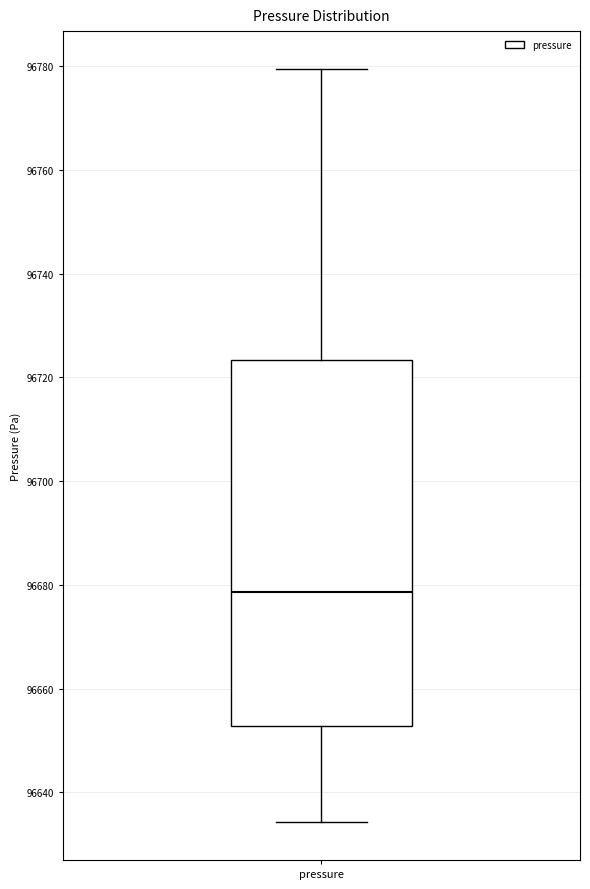

Transcribe this box plot: give where the median line is, the range the box spans, and where the two whiskers end, as read against the y-axis. The values are not printed on the chart, so give them approximately, as read against the axis.

median 96678, box 96652 to 96724, whiskers 96634 to 96780